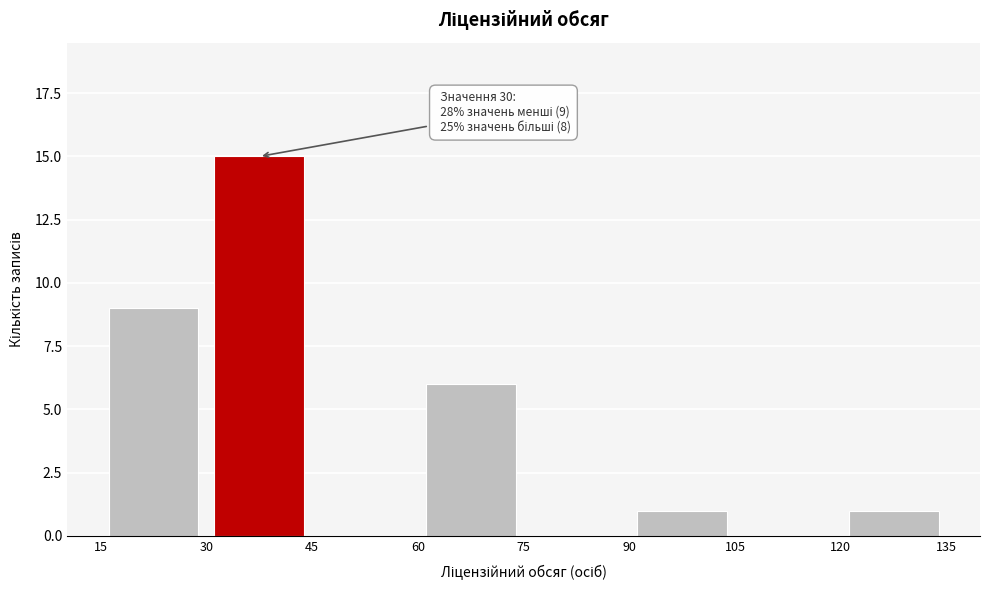

Which range on the x-axis has the tallest bar?

30 to 45